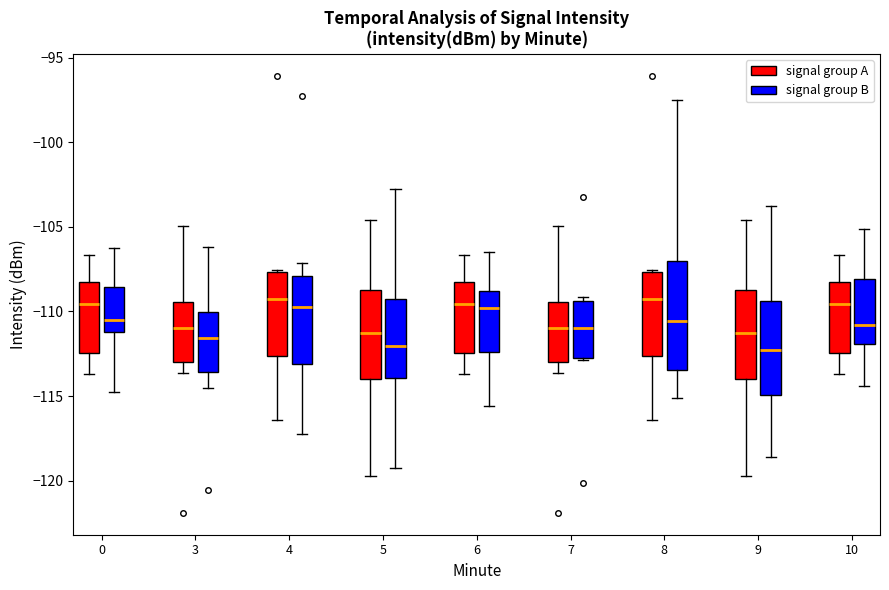

Reading left to right, read every box against the y-axis: the position of its median line, the range the box covers, and the ends of its whiskers. The values are not printed on the chart, so give them approximately, as read against the axis.

0 (signal group A): median -109.5, box -112.5 to -108.5, whiskers -113.5 to -106.5
0 (signal group B): median -110.5, box -111.0 to -108.5, whiskers -115.0 to -106.5
3 (signal group A): median -111.0, box -113.0 to -109.5, whiskers -113.5 to -105.0
3 (signal group B): median -111.5, box -113.5 to -110.0, whiskers -114.5 to -106.0
4 (signal group A): median -109.5, box -112.5 to -107.5, whiskers -116.5 to -107.5
4 (signal group B): median -109.5, box -113.0 to -108.0, whiskers -117.0 to -107.0
5 (signal group A): median -111.5, box -114.0 to -108.5, whiskers -119.5 to -104.5
5 (signal group B): median -112.0, box -114.0 to -109.5, whiskers -119.5 to -102.5
6 (signal group A): median -109.5, box -112.5 to -108.5, whiskers -113.5 to -106.5
6 (signal group B): median -110.0, box -112.5 to -109.0, whiskers -115.5 to -106.5
7 (signal group A): median -111.0, box -113.0 to -109.5, whiskers -113.5 to -105.0
7 (signal group B): median -111.0, box -113.0 to -109.5, whiskers -113.0 to -109.0
8 (signal group A): median -109.5, box -112.5 to -107.5, whiskers -116.5 to -107.5
8 (signal group B): median -110.5, box -113.5 to -107.0, whiskers -115.0 to -97.5
9 (signal group A): median -111.5, box -114.0 to -108.5, whiskers -119.5 to -104.5
9 (signal group B): median -112.5, box -115.0 to -109.5, whiskers -118.5 to -104.0
10 (signal group A): median -109.5, box -112.5 to -108.5, whiskers -113.5 to -106.5
10 (signal group B): median -111.0, box -112.0 to -108.0, whiskers -114.5 to -105.0